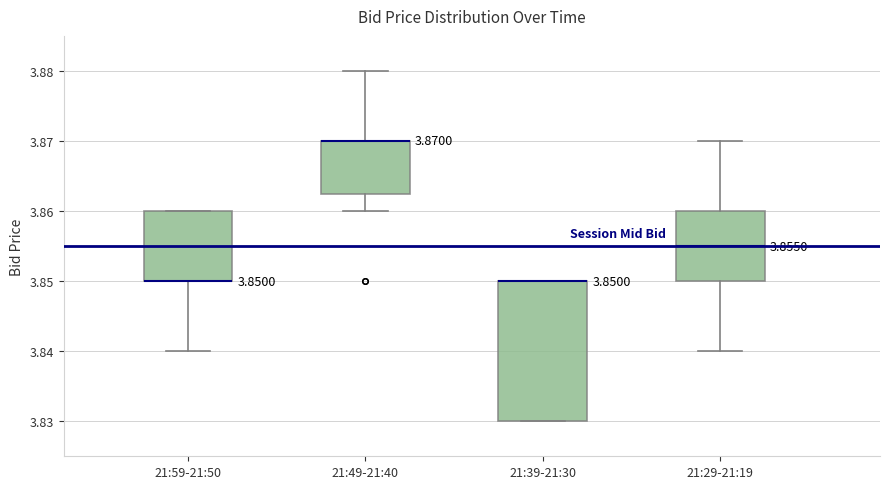

Which box is the tallest, from its lower edge to its upper edge?

21:39-21:30